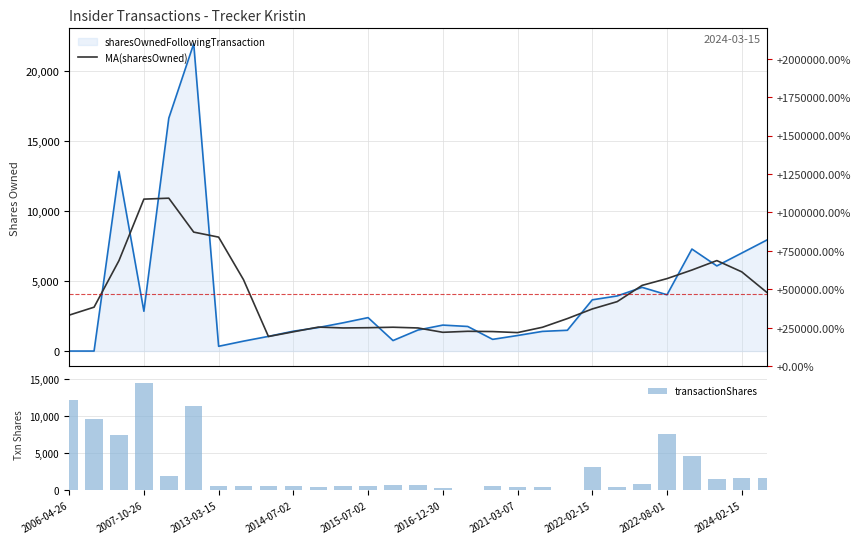

What is the minimum value for transactionShares?

98